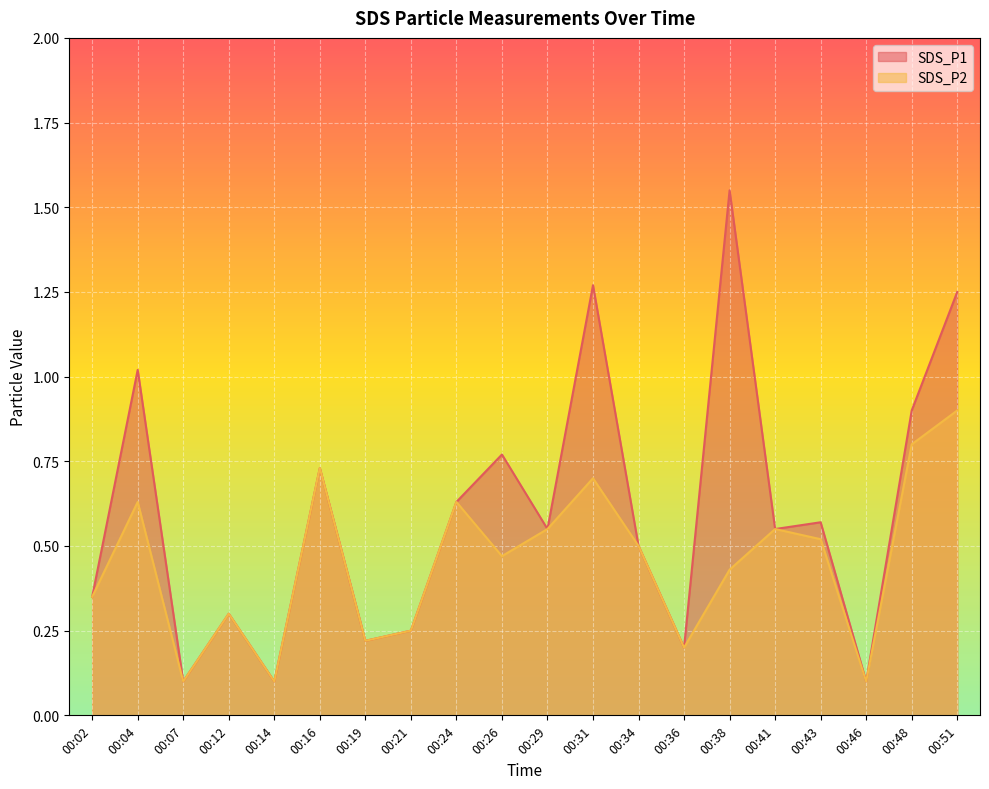

Reading right to left, transcribe all the data shown in this chart.

SDS_P1: 1.2	0.9	0.1	0.6	0.6	1.6	0.2	0.5	1.3	0.6	0.8	0.6	0.2	0.2	0.7	0.1	0.3	0.1	1.0	0.3
SDS_P2: 0.9	0.8	0.1	0.5	0.6	0.4	0.2	0.5	0.7	0.6	0.5	0.6	0.2	0.2	0.7	0.1	0.3	0.1	0.6	0.3